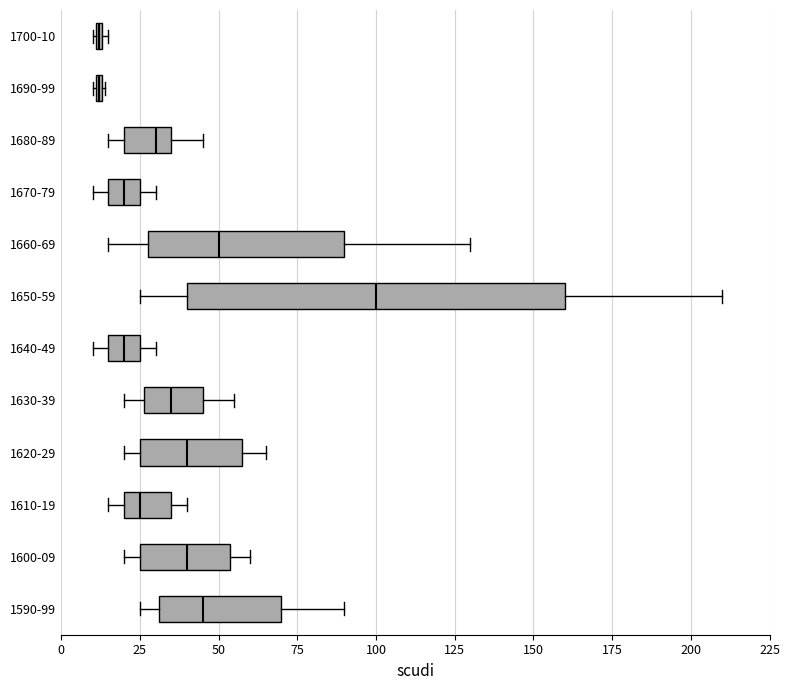

Where is the right edge of the box for 1670-79 on the x-axis? The values are not printed on the chart, so give them approximately, as read against the axis.

25